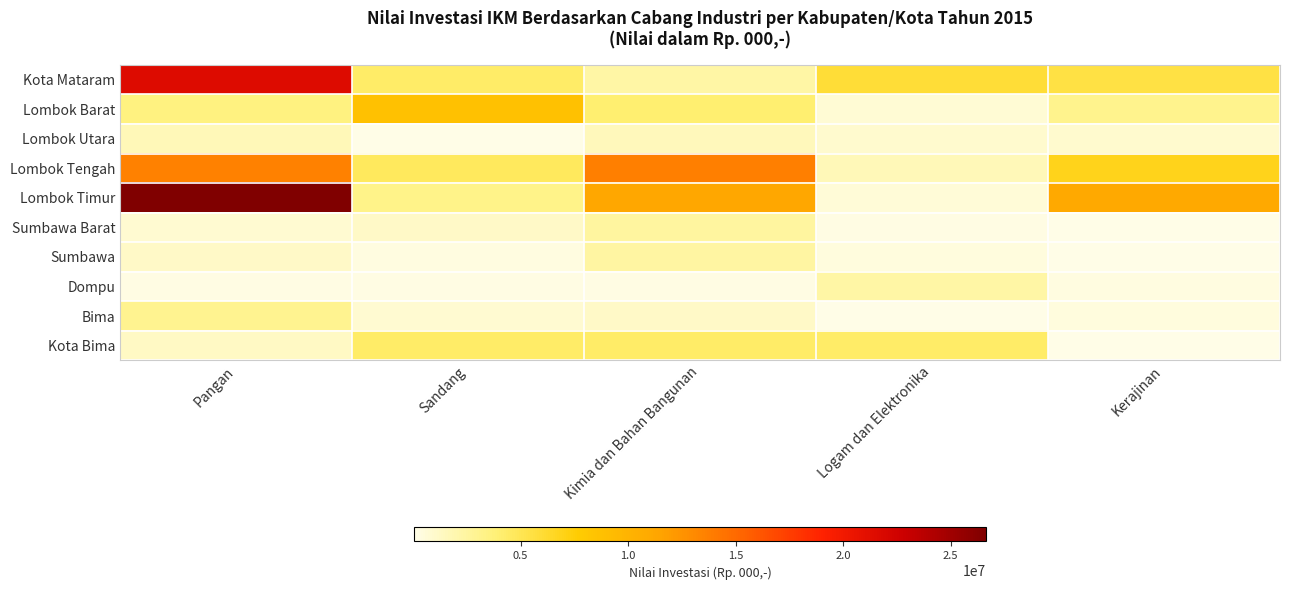

At how many categories does at least one series exceed 2589478?

5